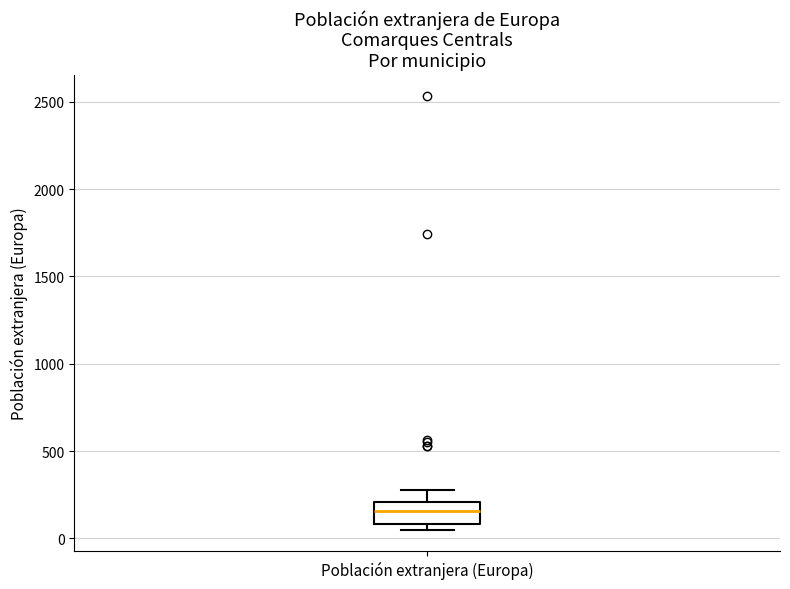

Read this box plot against the y-axis: the position of the median line, the range covered by the box, and the ends of both whiskers. The values are not printed on the chart, so give them approximately, as read against the axis.

median 150, box 100 to 200, whiskers 50 to 300